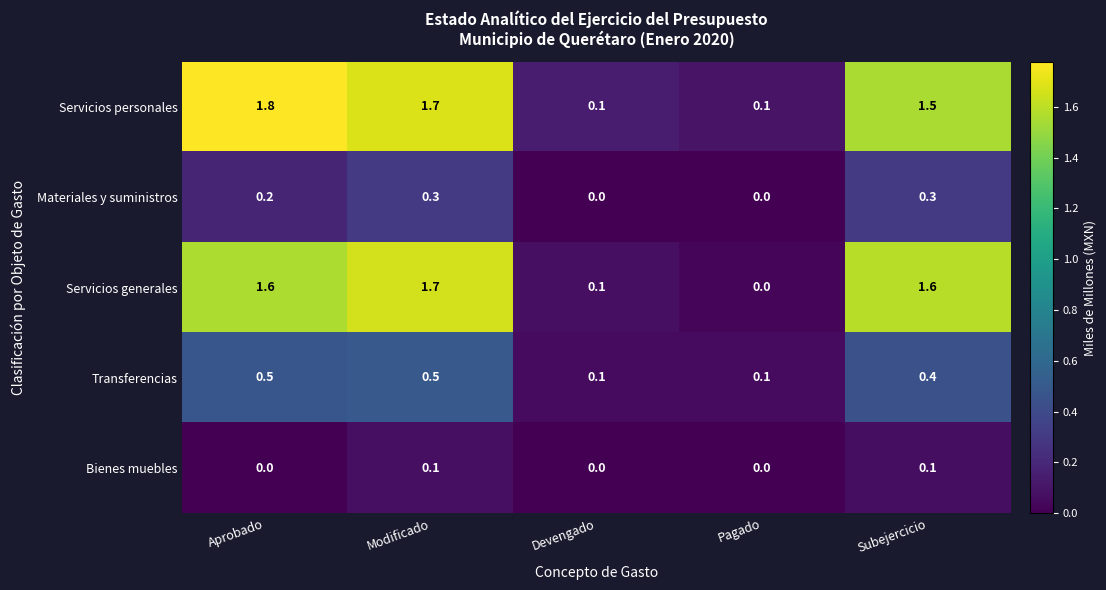

What is the difference between the Servicios personales values at Aprobado and Devengado?

1.7